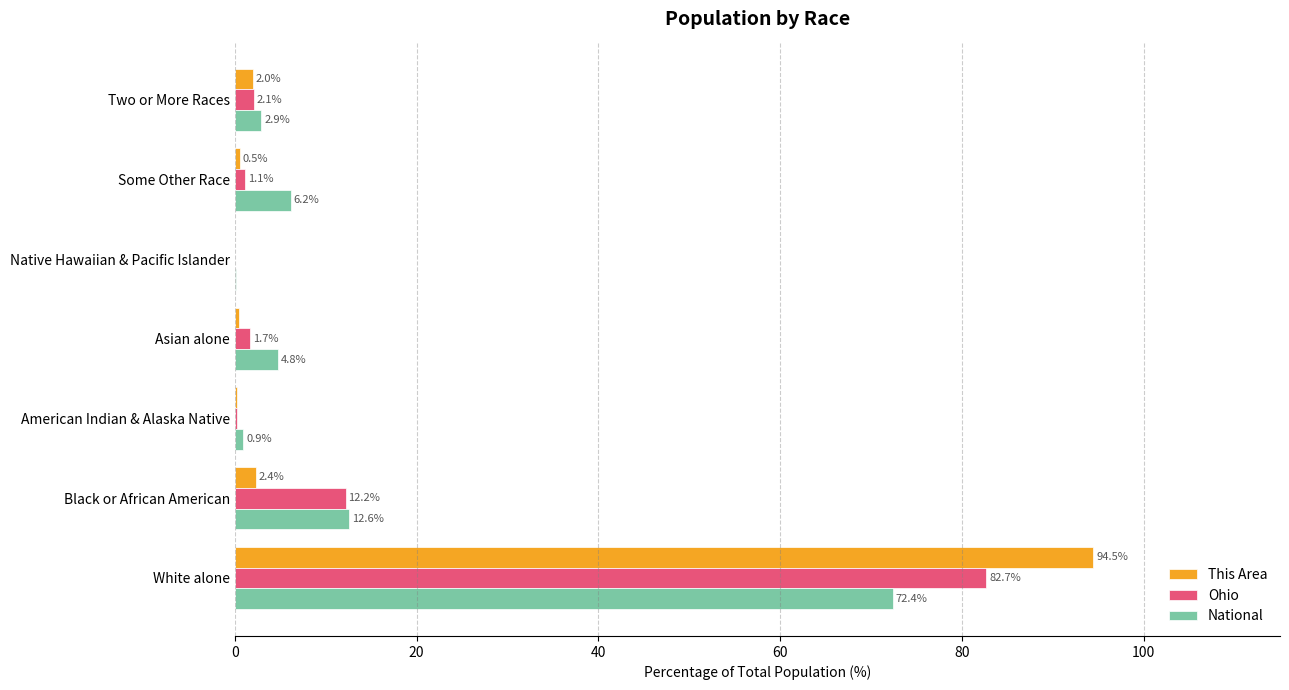

Which category has the highest value in the National series?

White alone